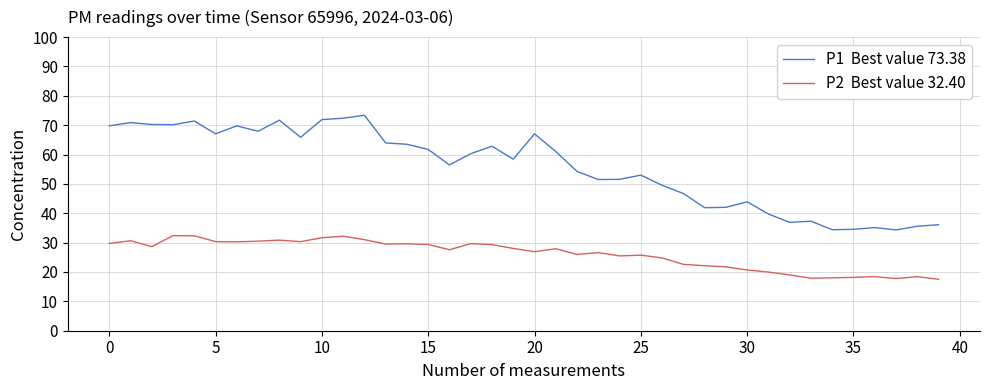

What is the smallest value displayed?

17.5